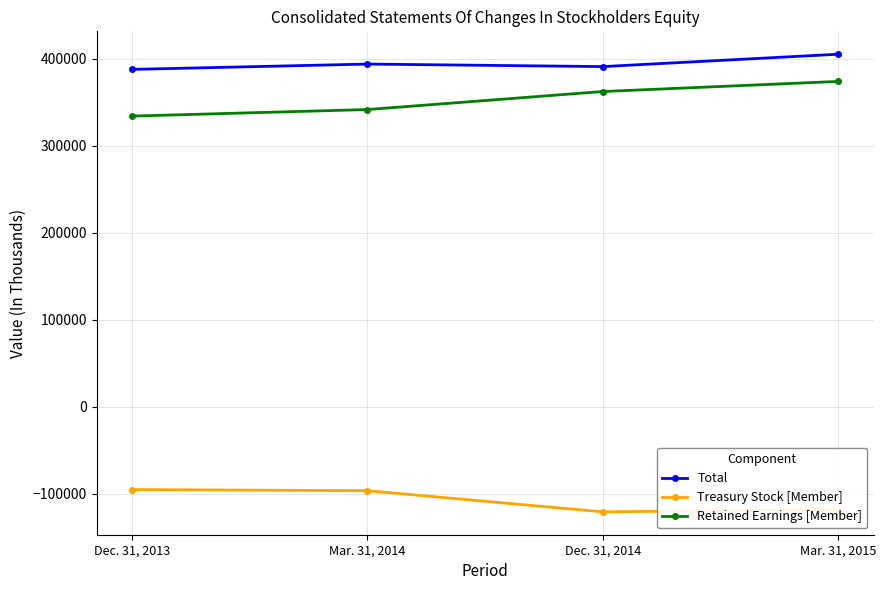

True or false: Retained Earnings [Member] has more than 0 interior local peaks.

False